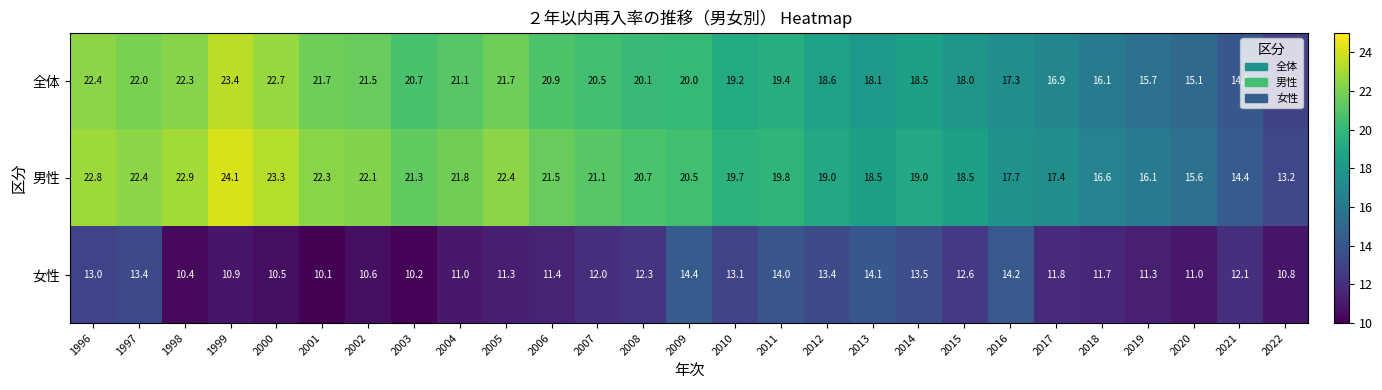

What is the total value across all series at 2011?

53.2